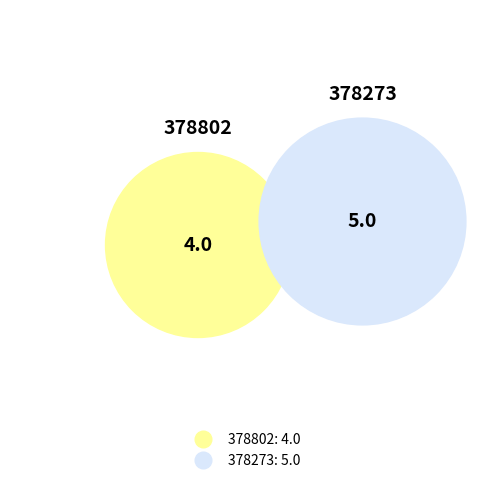

To the nearest percent, what is the average slice percentage?

50%